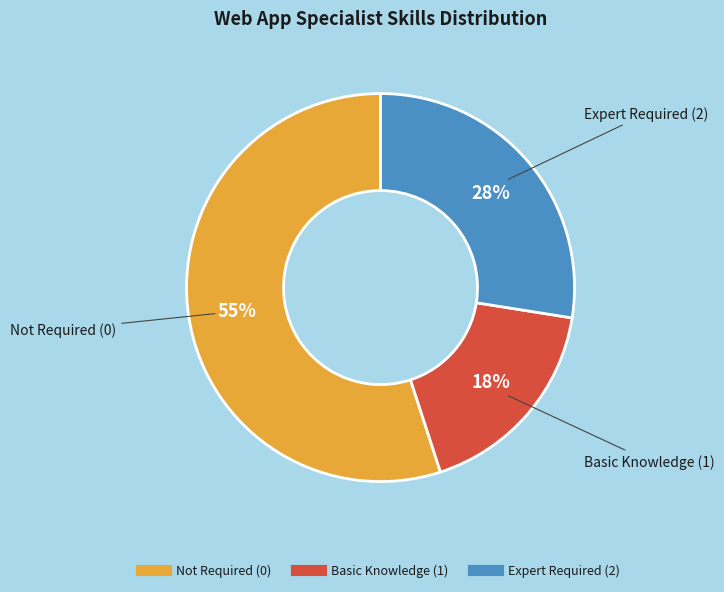

To the nearest percent, what is the average slice percentage?

33%